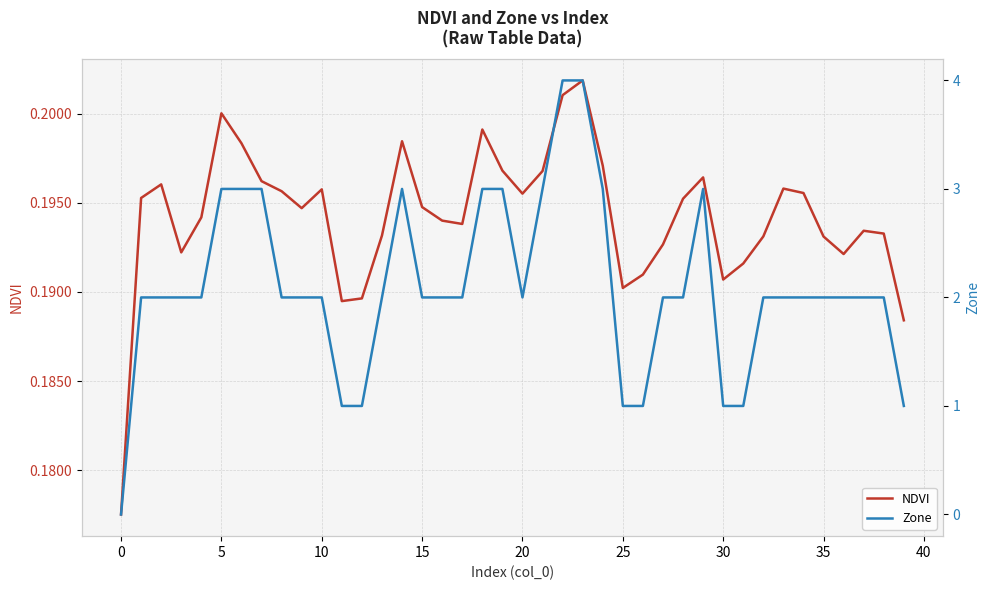

What is the spread (max minus min) of values at 19?

2.8